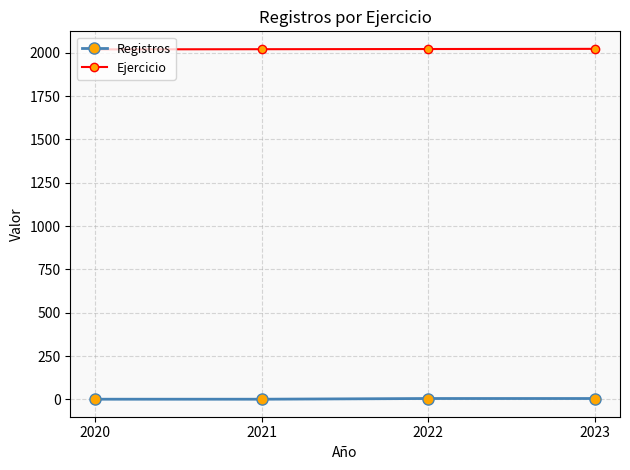

True or false: Ejercicio has a value of 2022 at 2022.

True